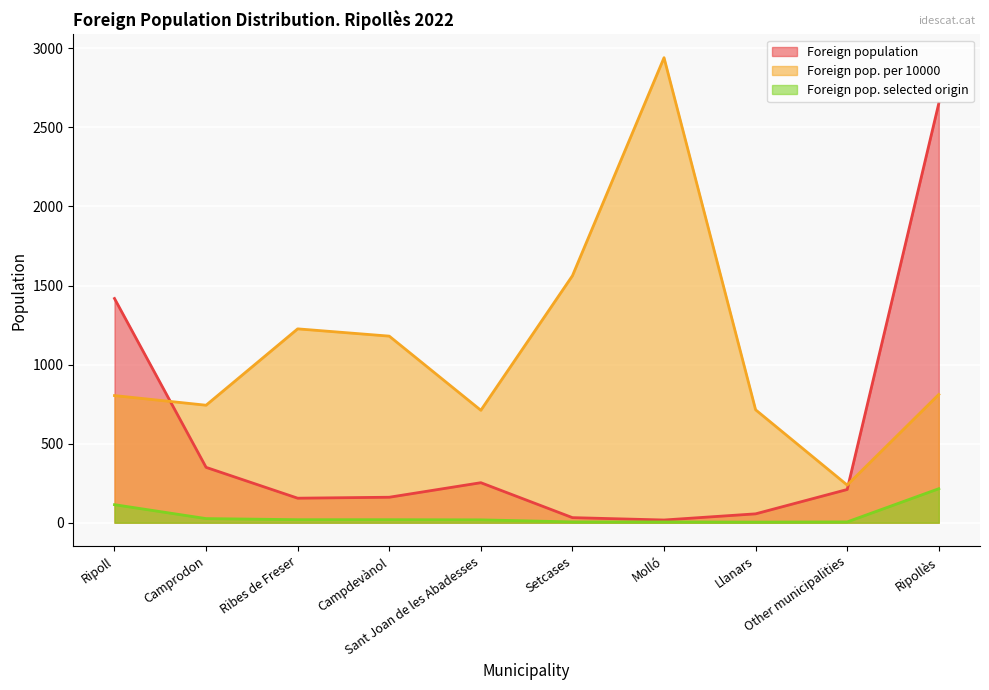

True or false: Foreign population and Foreign pop. selected origin cross at least once.

False